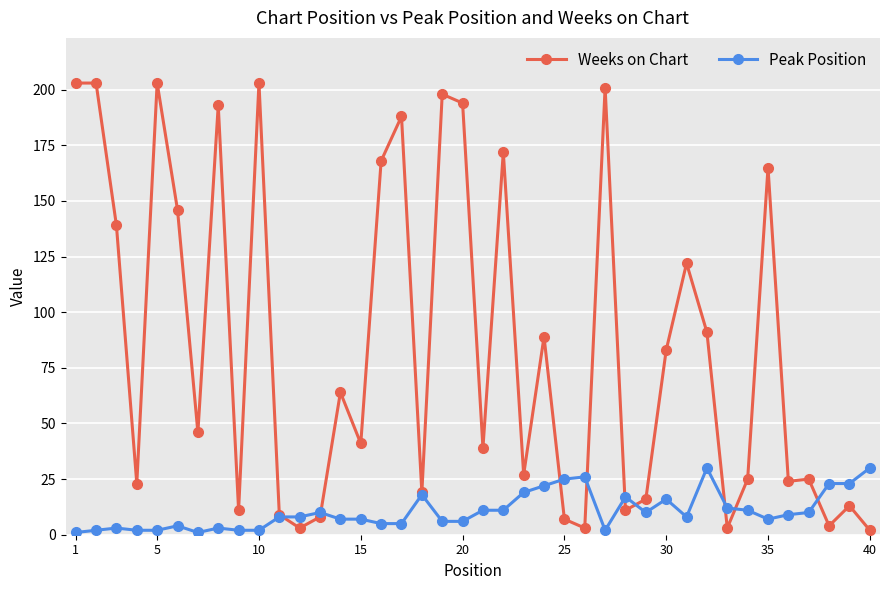

What is the minimum value shown in the chart?

1